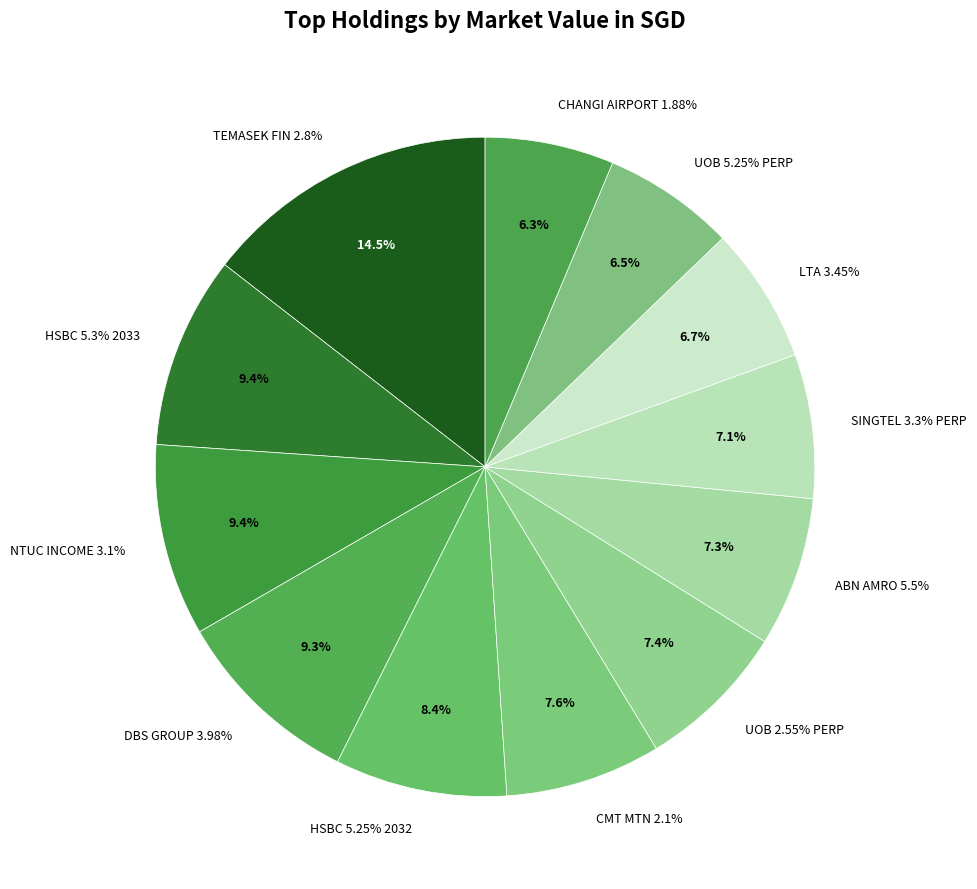

Rank the categories by value from highest to lowest.

TEMASEK FINANCIAL 2.8% 17AUG2071, HSBC HOLDINGS PLC 5.3% 14MAR2033 FRN, NTUC INCOME INSURANCE 3.1% 20JUL2050, DBS GROUP HOLDINGS LTD 3.98% PERP, HSBC HOLDINGS PLC 5.25% 27JUN2032 FRN, CMT MTN PTE. LTD. 2.1% 08MAR2028, UNITED OVERSEAS BANK LTD 2.55% PERP, ABN AMRO BANK N.V. 5.5% 05OCT2032 FRN, SINGTEL GROUP TREASURY 3.3% PERP, LAND TRANSPORT AUTHORITY 3.45% 30JUL2058, UNITED OVERSEAS BANK LTD 5.25% PERP, CHANGI AIRPORT GROUP 1.88% 12MAY2031